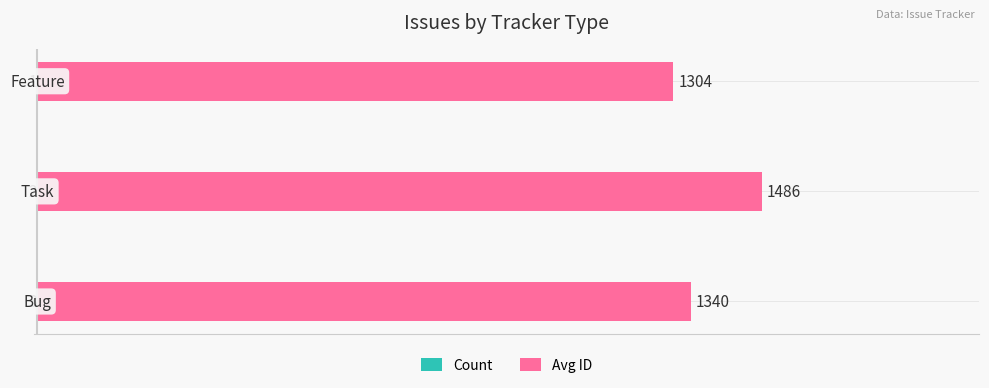

What is the maximum value shown in the chart?

1486